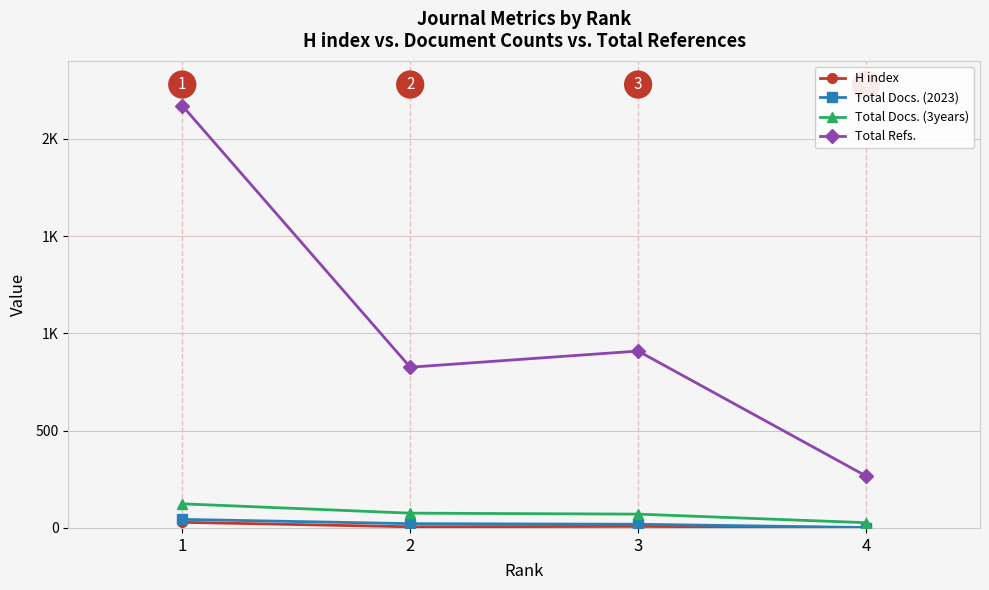

What is the value of the Total Docs. (2023) point at the 1st from the left?

44